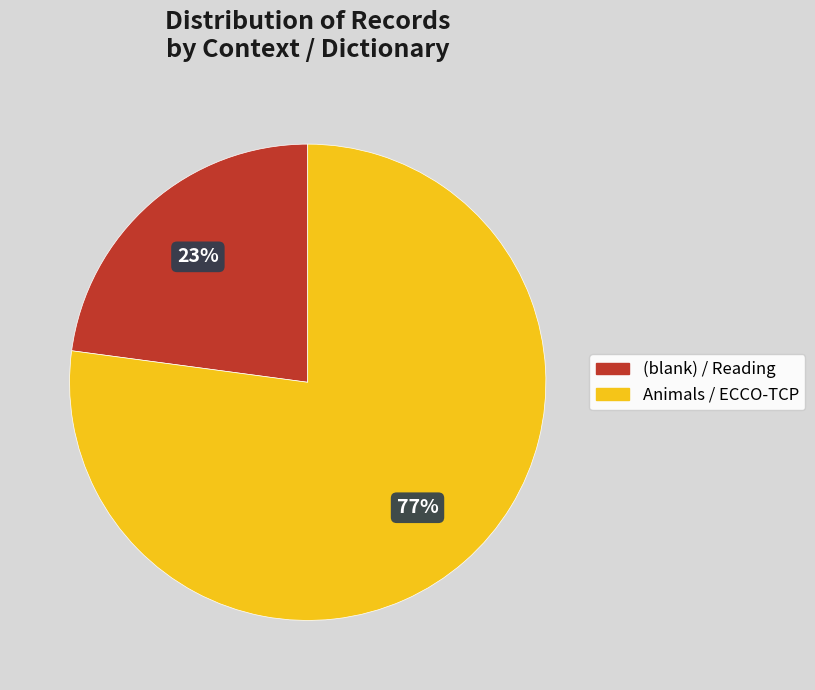

To the nearest percent, what is the difference between the largest and smallest slice percentages?

54%